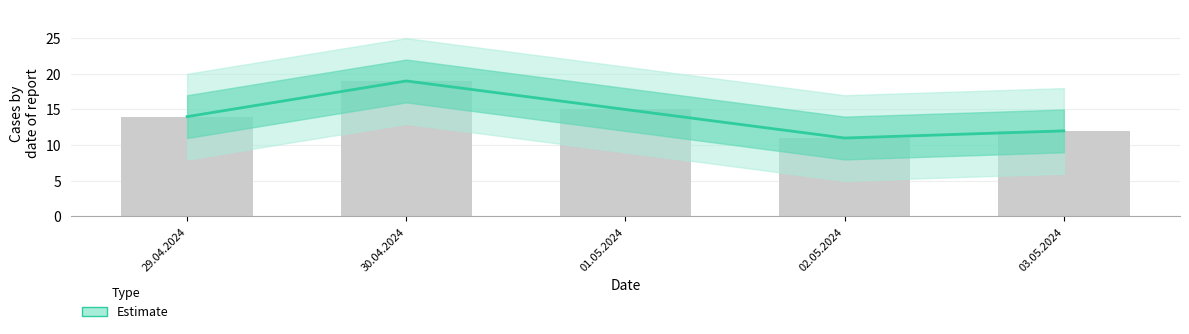

How many data points are less than 14?

2